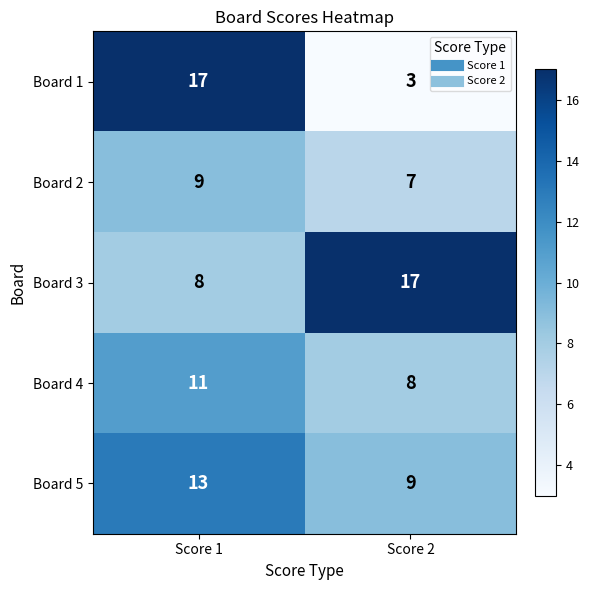

What is the total value across all series at Score 2?

44